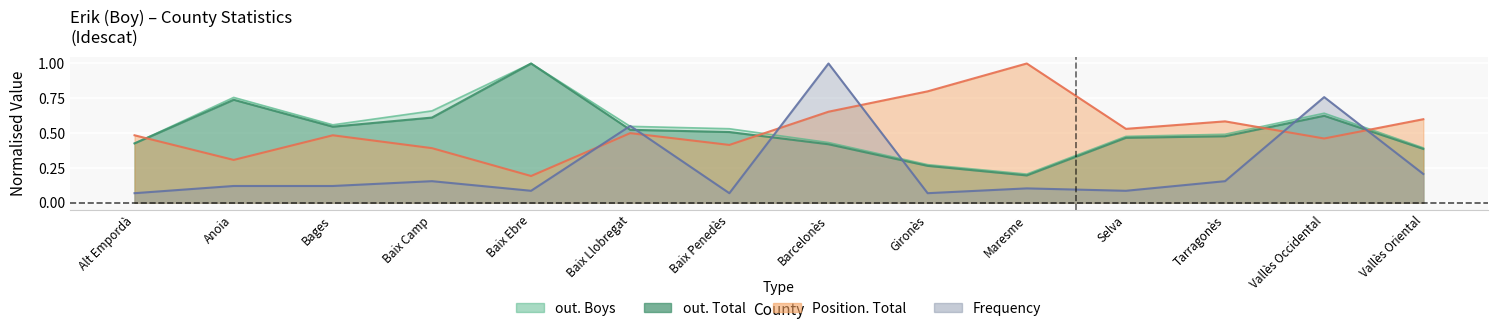

What is the label of the 6th point from the right?

Gironès